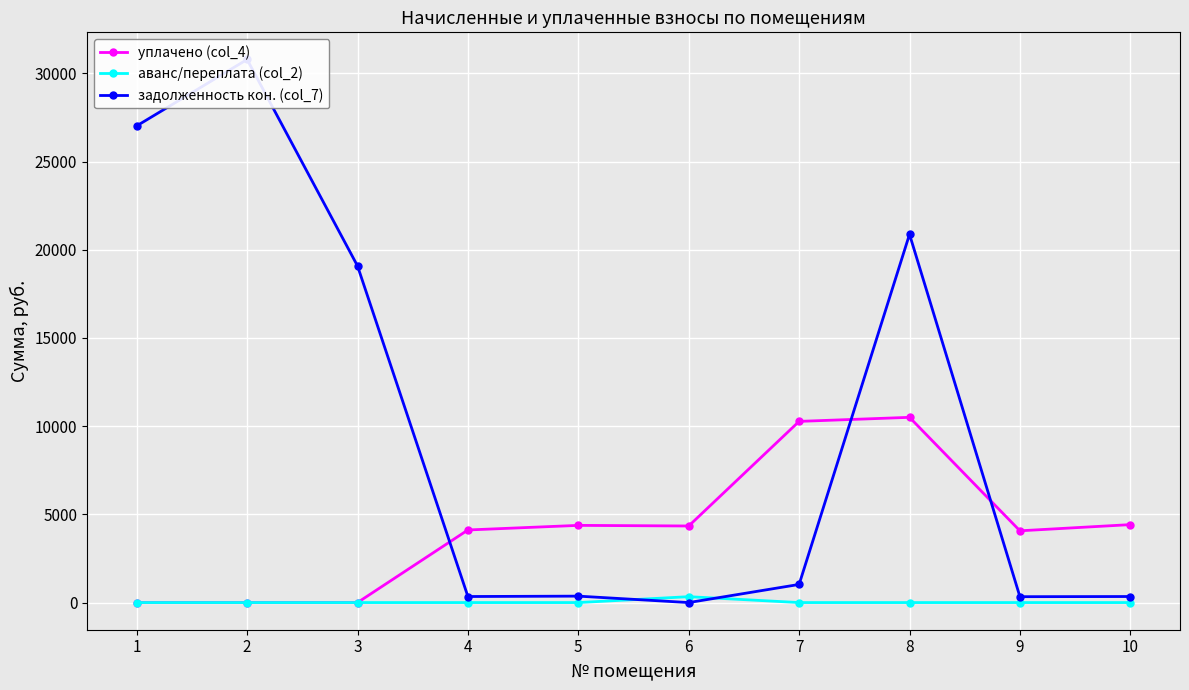

Rank the categories by аванс/переплата (col_2) value from lowest to highest.

1, 2, 3, 4, 5, 7, 8, 9, 10, 6